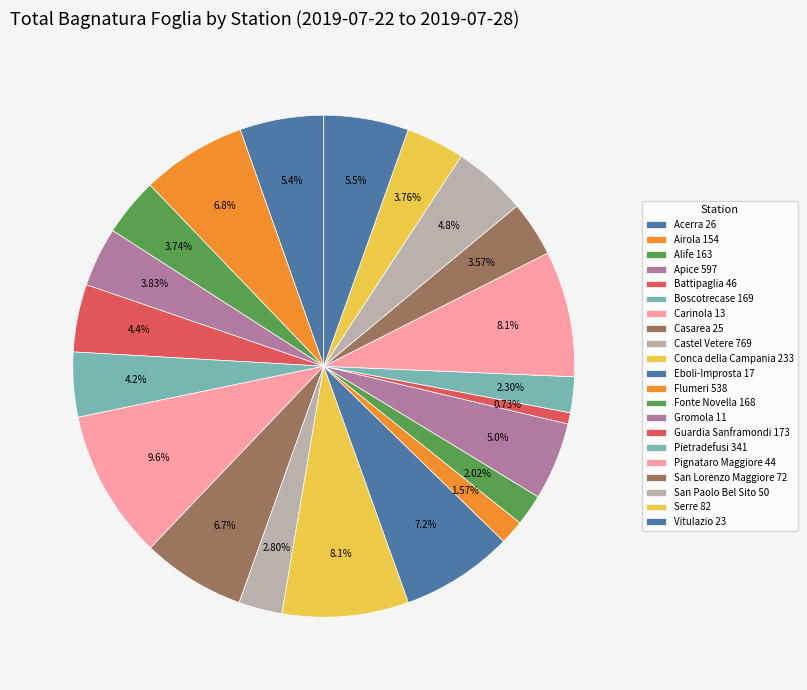

Is it true that Fonte Novella 168 is 1% of the pie?

False